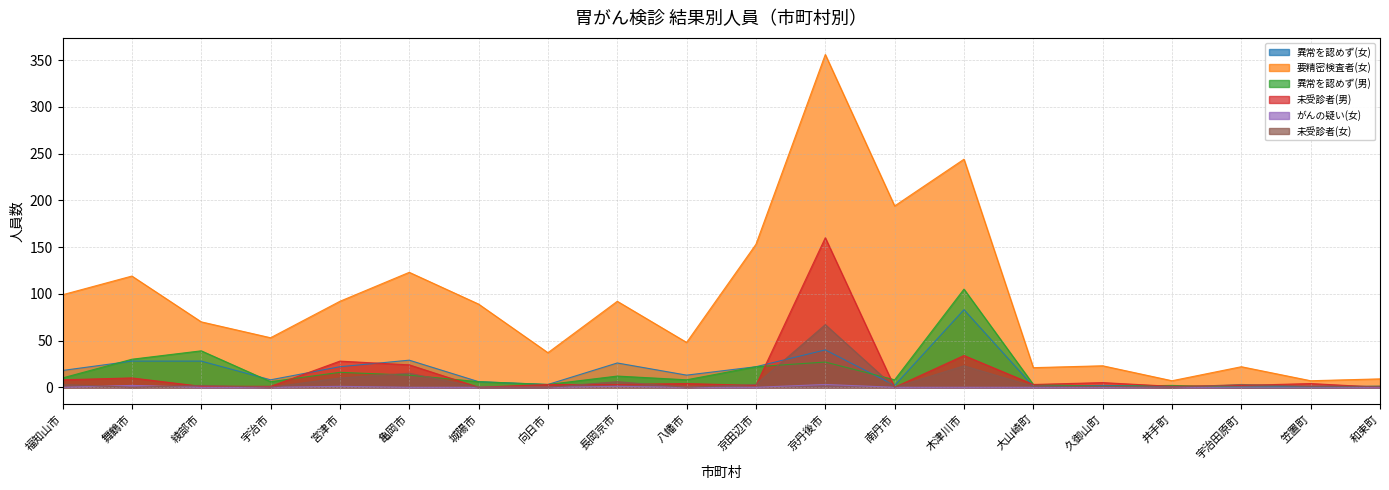

What are all the series names shown in the legend?

異常を認めず(女), 要精密検査者(女), 異常を認めず(男), 未受診者(男), がんの疑い(女), 未受診者(女)